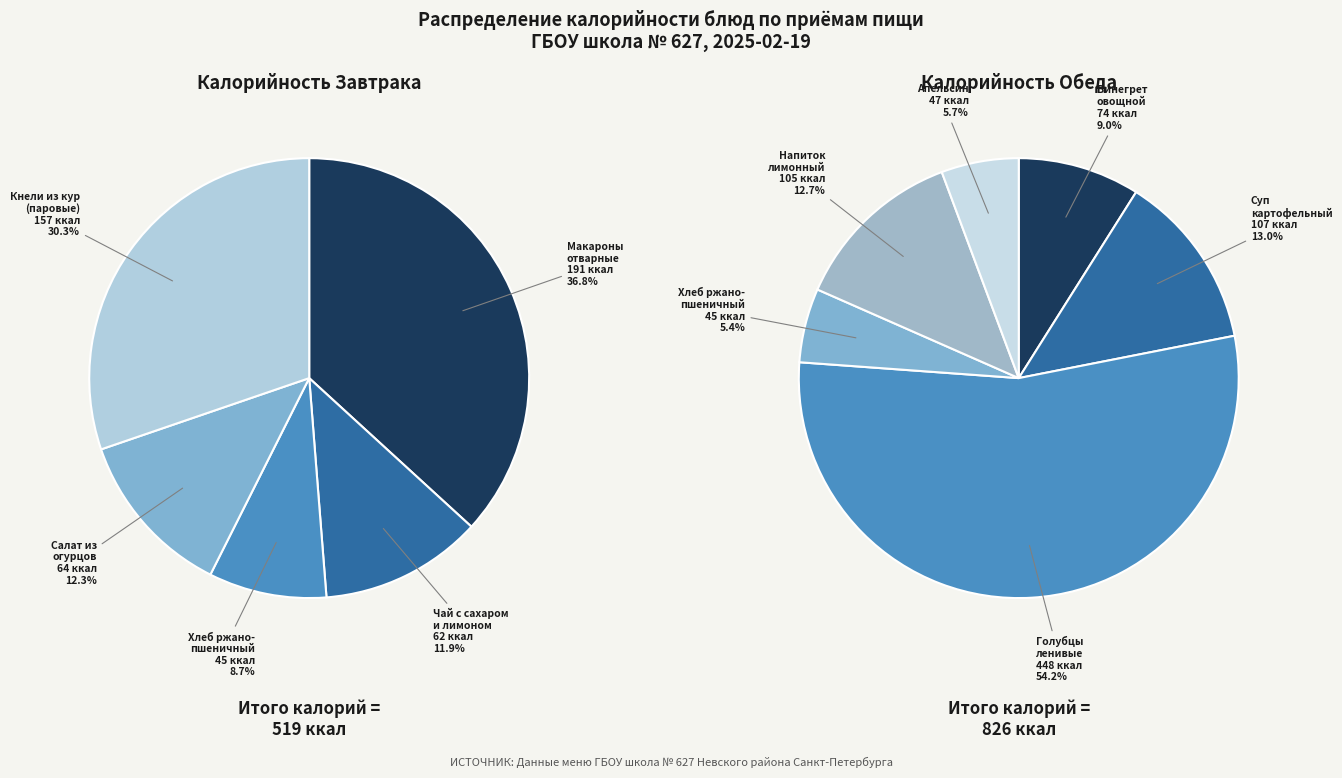

What is the largest slice in the pie chart?

Голубцы ленивые